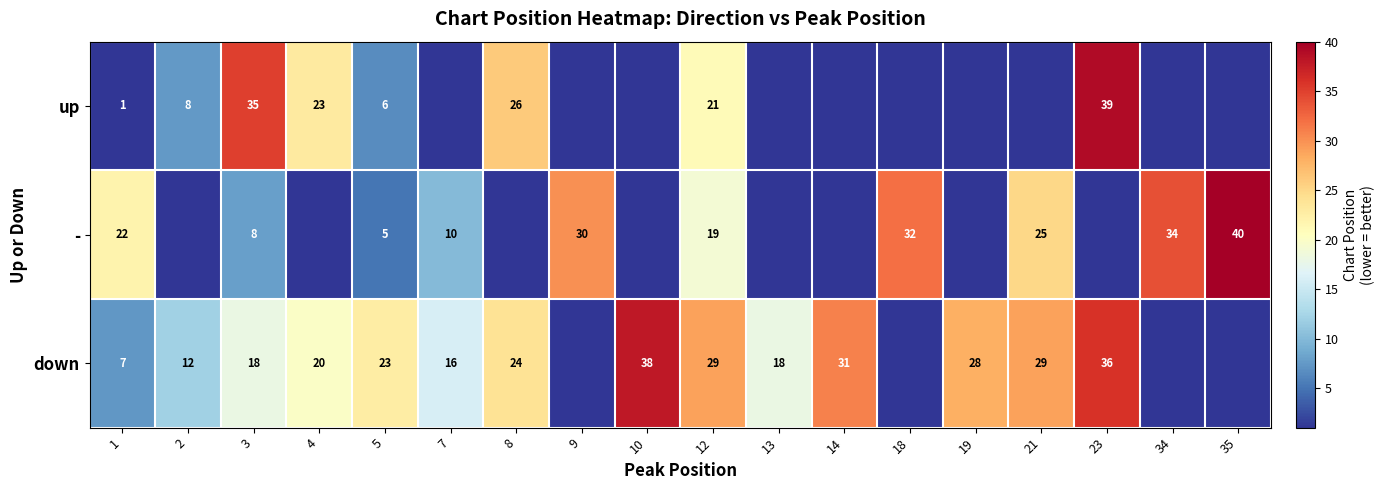

At which label does row_2 reach its minimum?

9